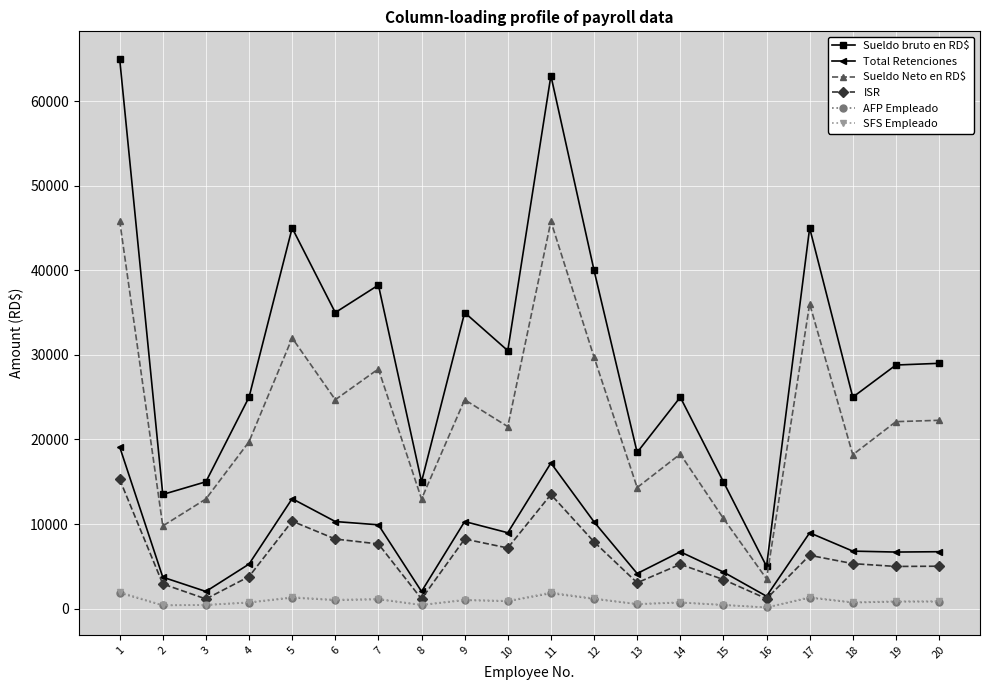

True or false: ISR has more than 2 interior local peaks.

True